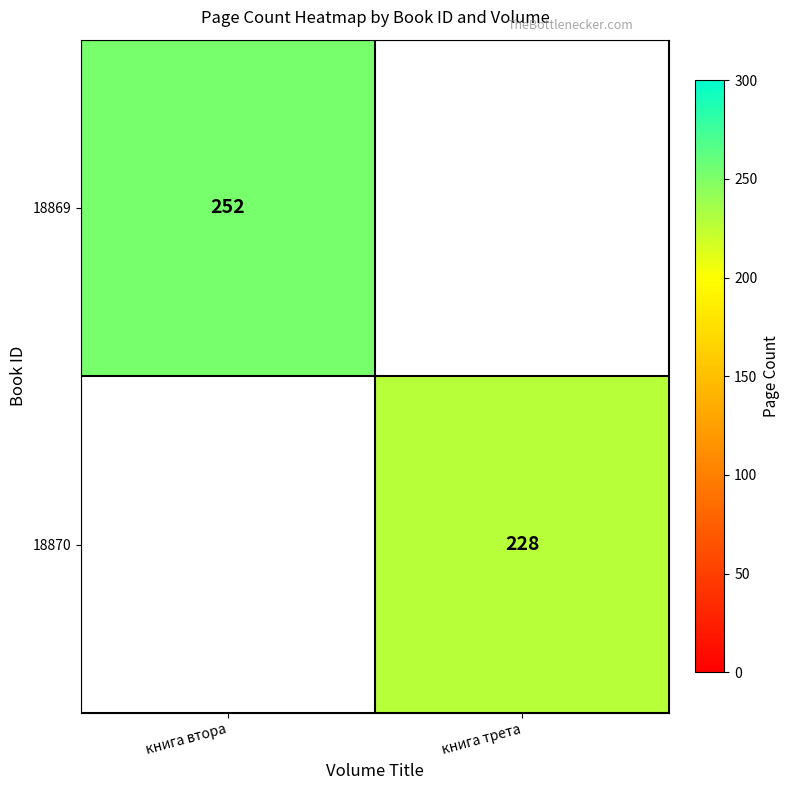

Is it true that 18869 equals 252 at книга втора?

True